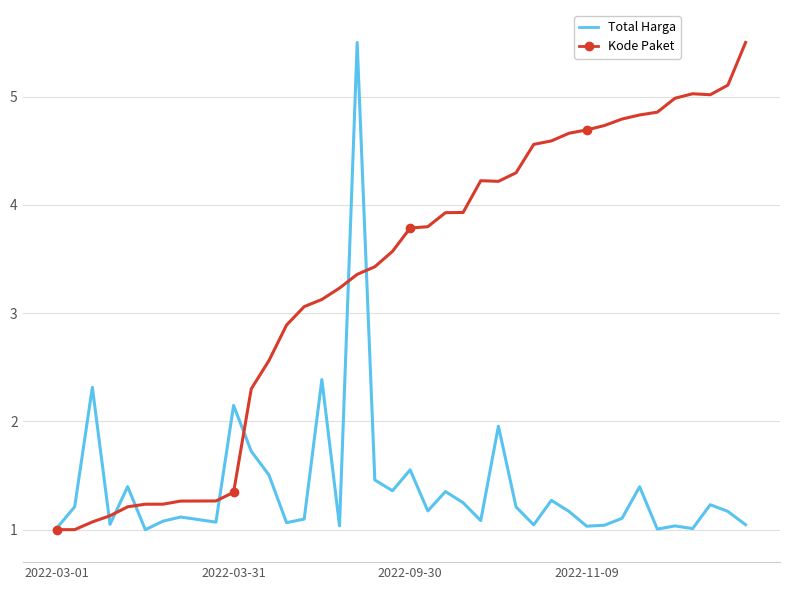

What is the maximum value for Kode Paket?

5.5